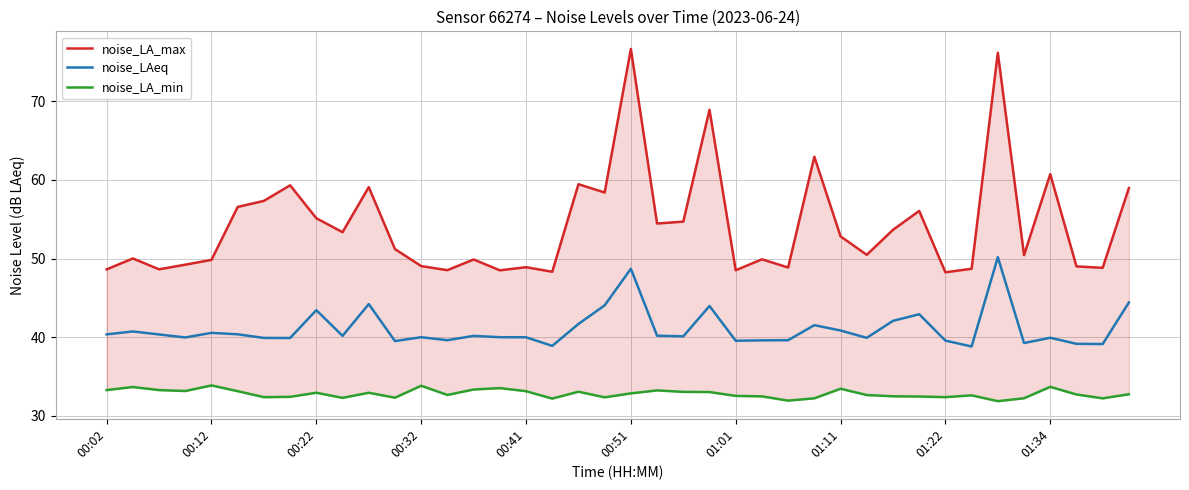

What is the minimum value for noise_LAeq?

38.8